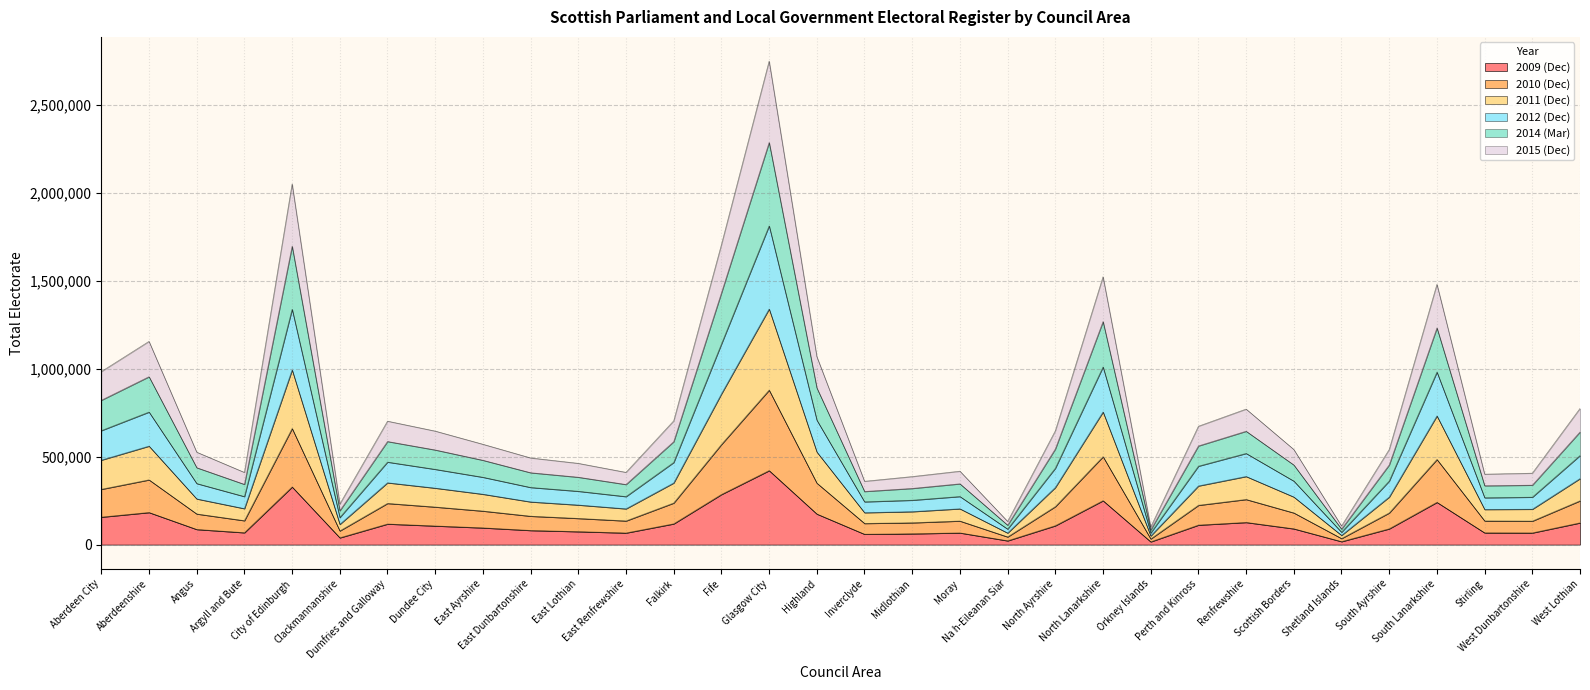

What is the label of the 30th point from the right?

Angus